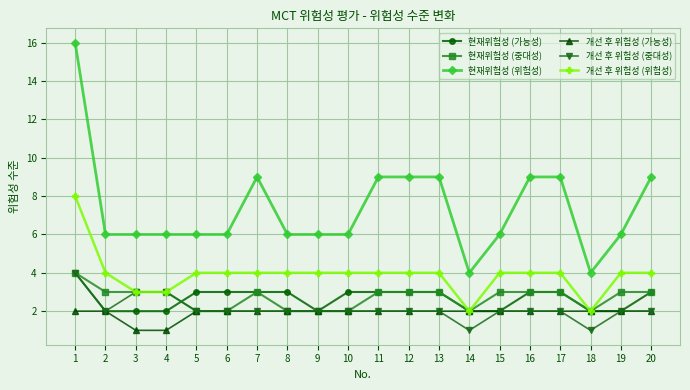

What is the average value of the 개선 후 위험성 (중대성) series?

2